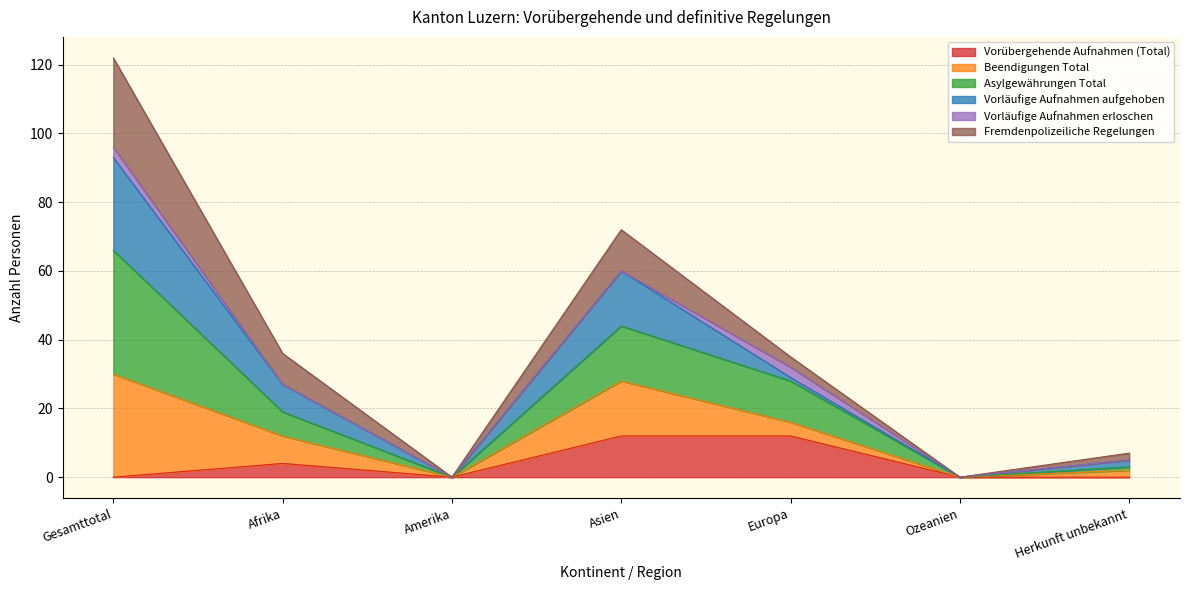

At which category is the sum across all series the highest?

Gesamttotal